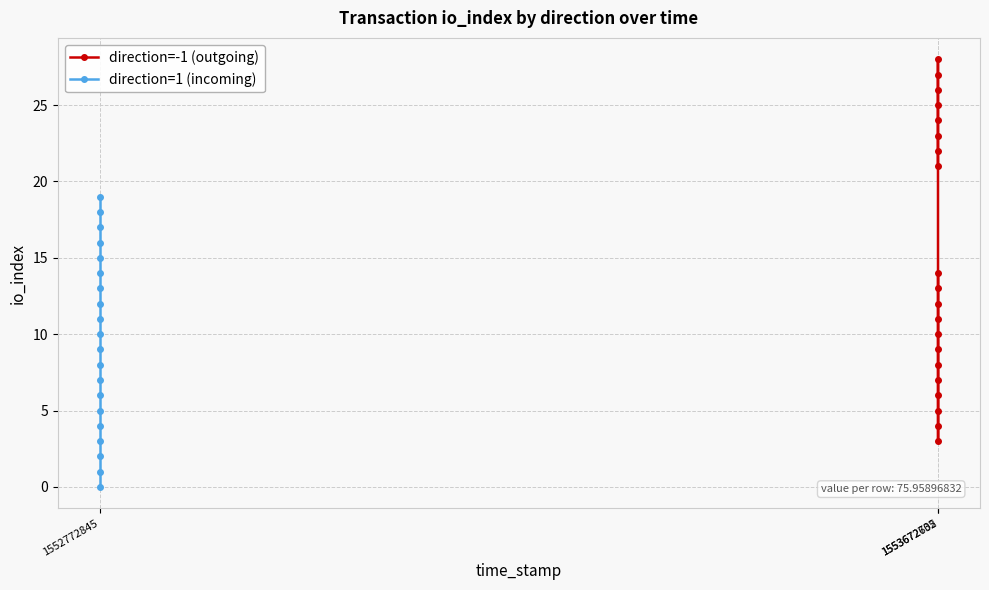

What is the difference between the direction=1 (incoming) values at 10 and 9?

1